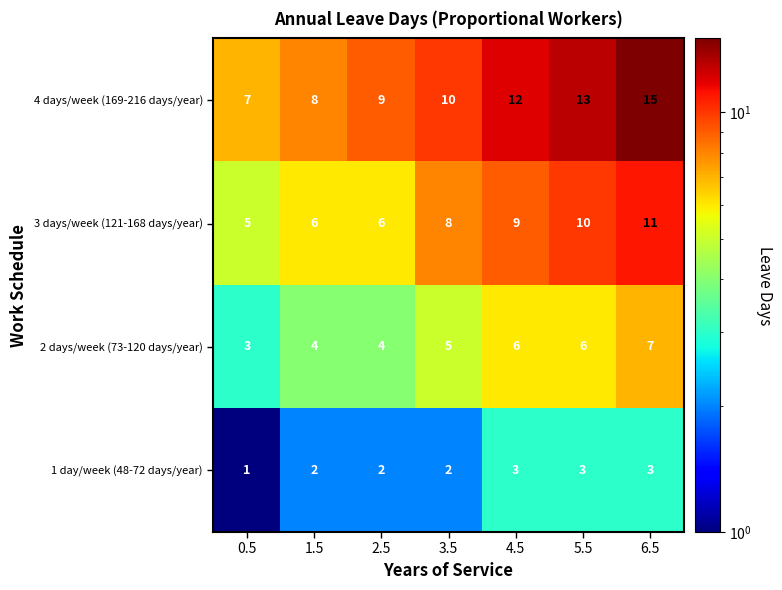

Rank the categories by 4 days/week (169-216 days/year) value from highest to lowest.

6.5, 5.5, 4.5, 3.5, 2.5, 1.5, 0.5